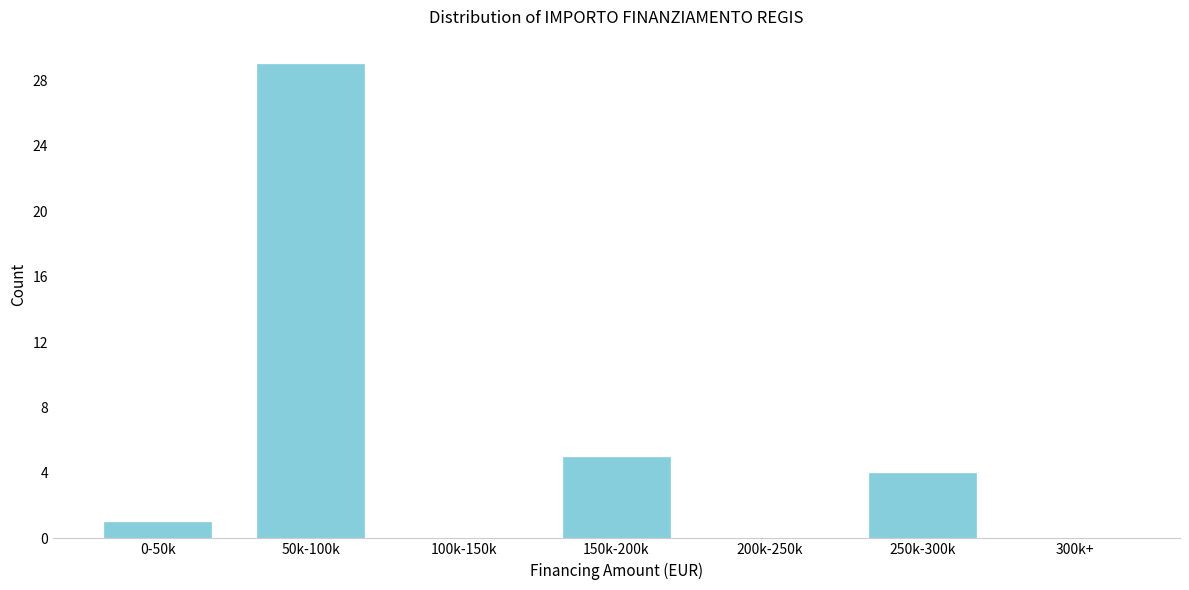

Reading right to left, extract all data points from this chart.

300k+=0	250k-300k=4	200k-250k=0	150k-200k=5	100k-150k=0	50k-100k=29	0-50k=1